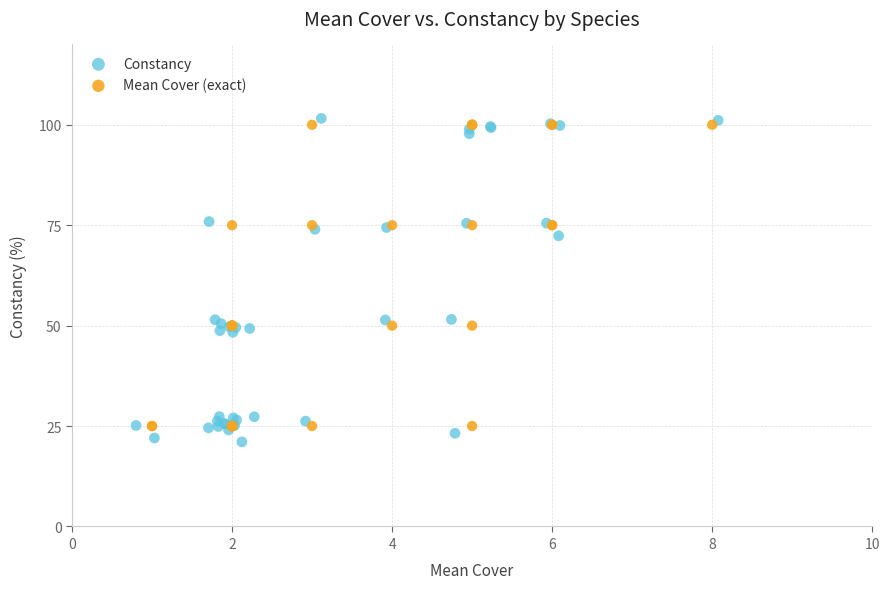

Which series has the largest Y range (max minus min)?

Constancy